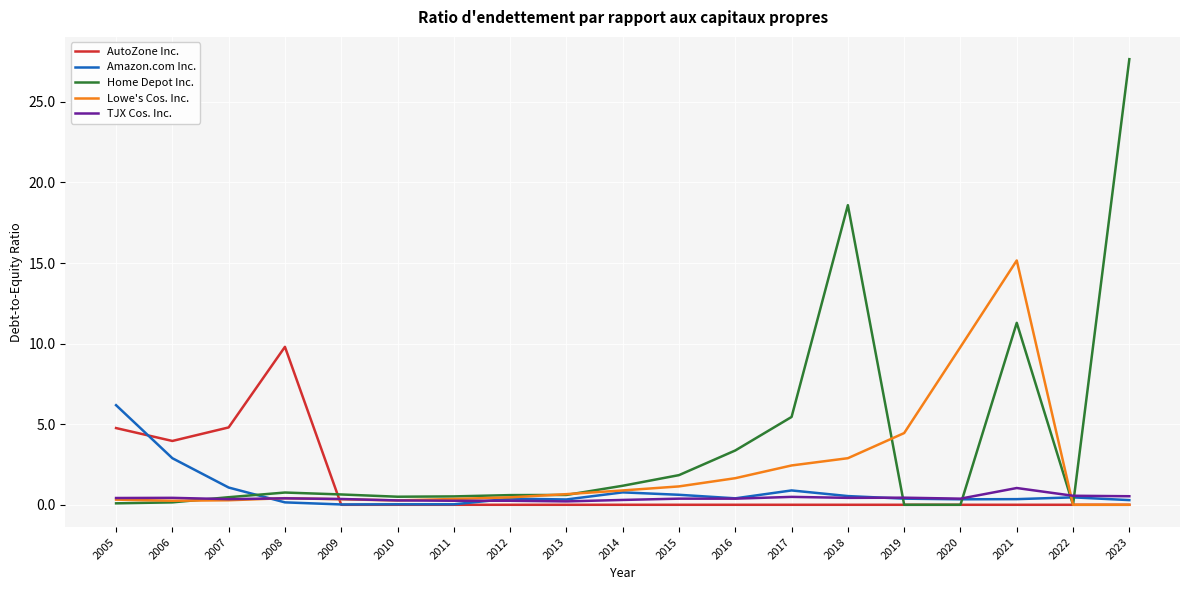

Between 2011 and 2014, which series saw the biggest shift?

Amazon.com Inc.